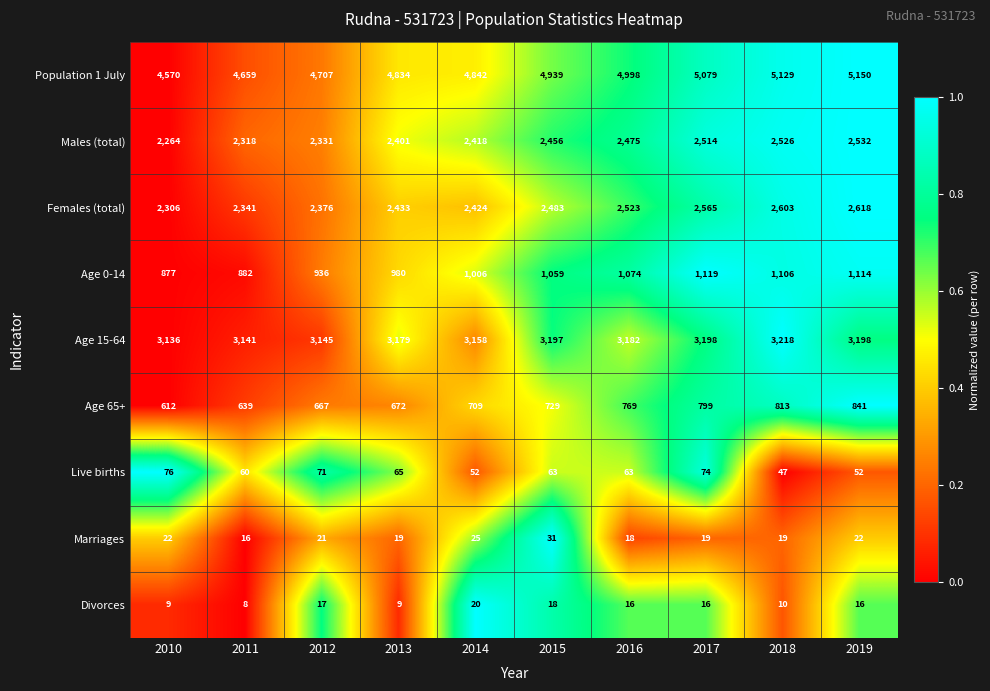

Read the Males (total) value at 2016, to the nearest 50.

2500